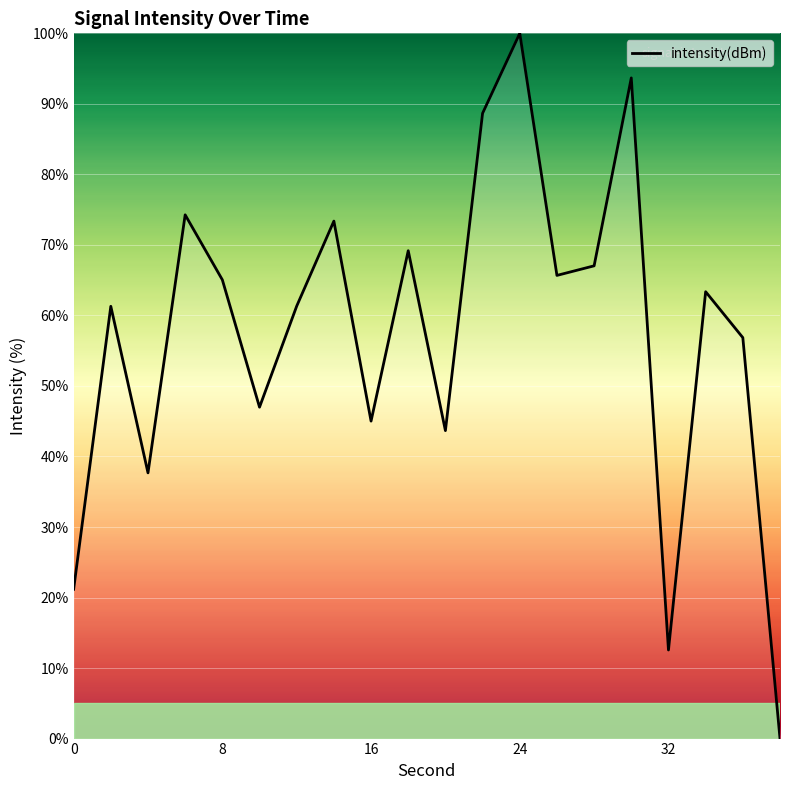

What is the maximum value shown in the chart?

100.0